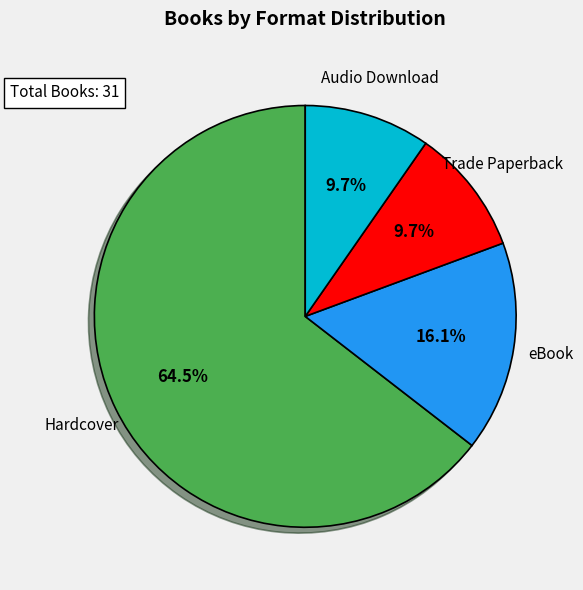

Is there any slice that represents more than half of the pie?

Yes